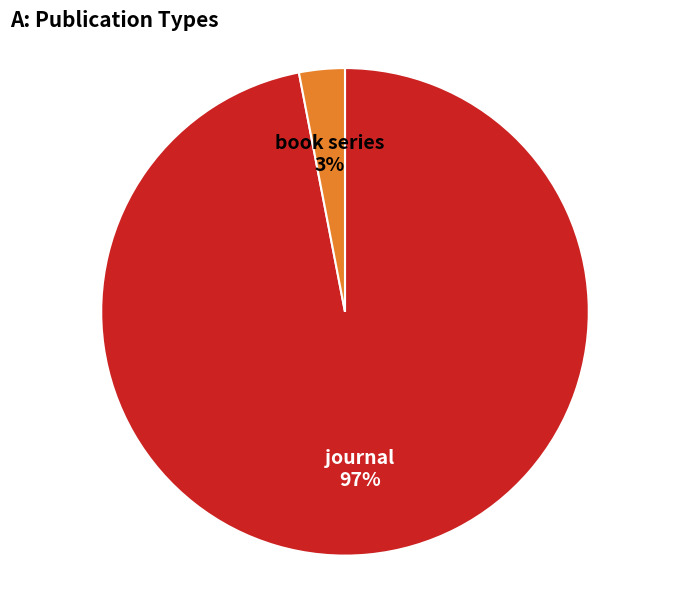

The journal slice represents 97% of the pie. True or false?

True